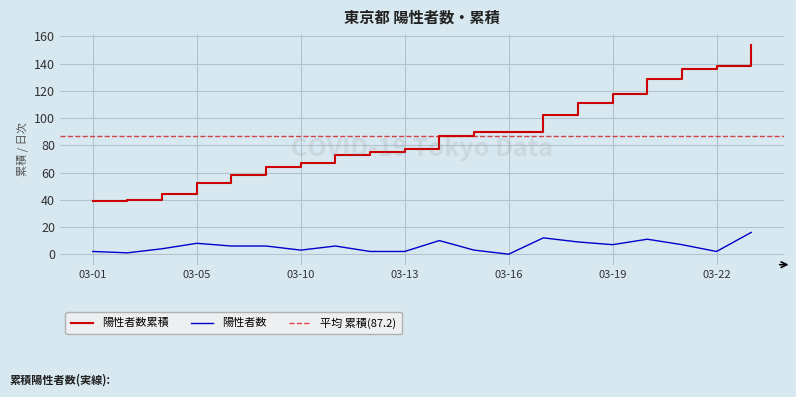

What is the value of the 陽性者数 point at the 15th from the left?

9